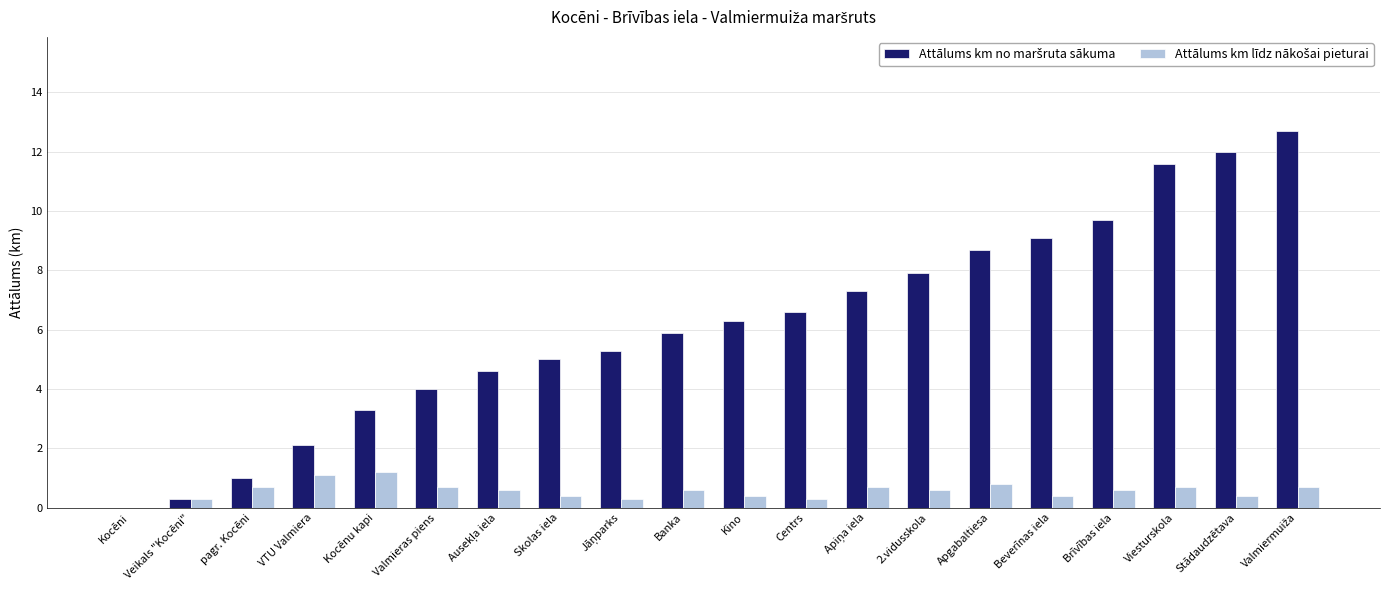

What is the greatest value displayed?

12.7